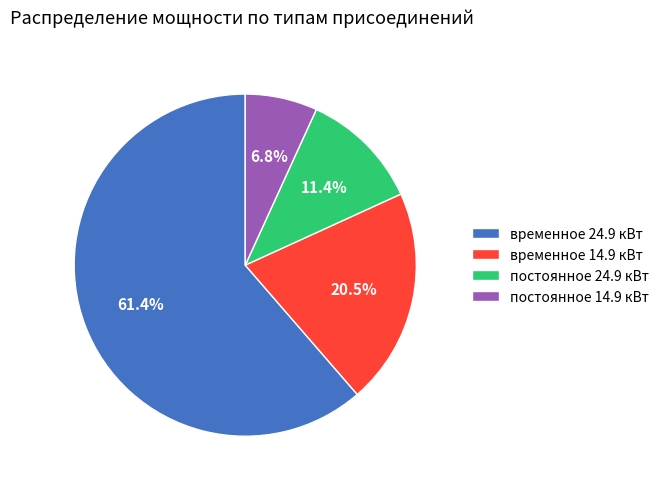

Between временное 24.9 кВт and постоянное 24.9 кВт, which is larger?

временное 24.9 кВт